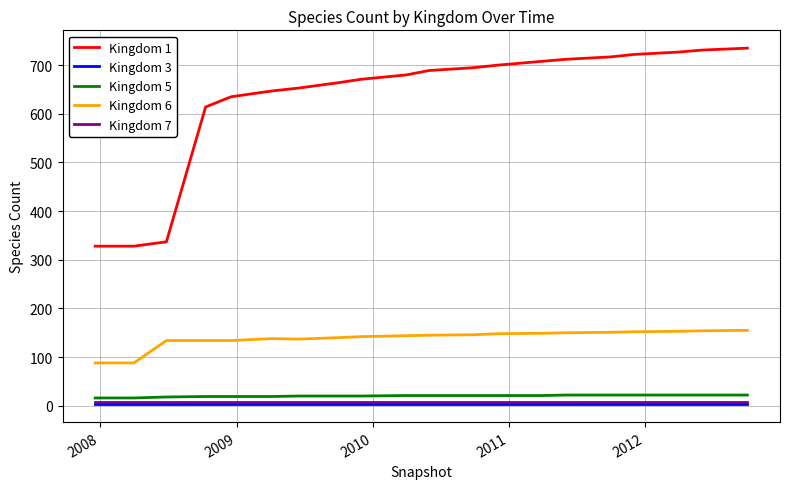

Which series has the largest total across all categories?

Kingdom 1